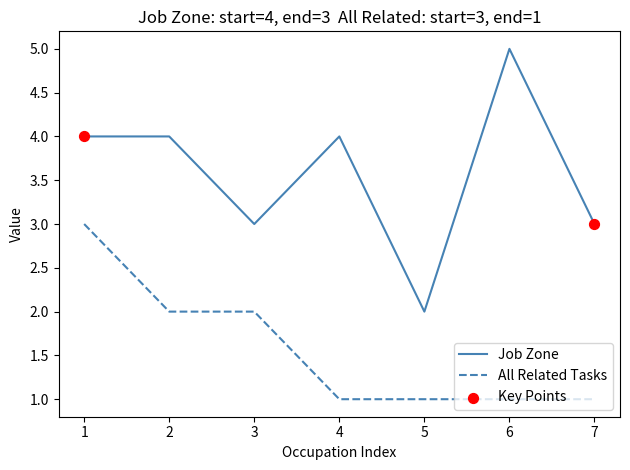

Is the value of All Related Tasks at 5 greater than the value of Job Zone at 3?

No